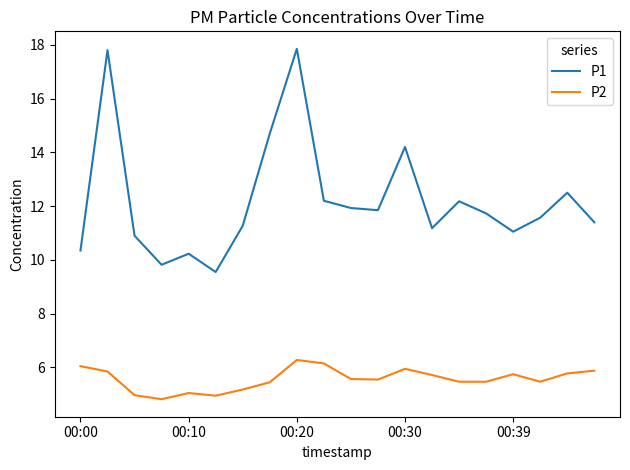

Count the number of data series in this chart.

2